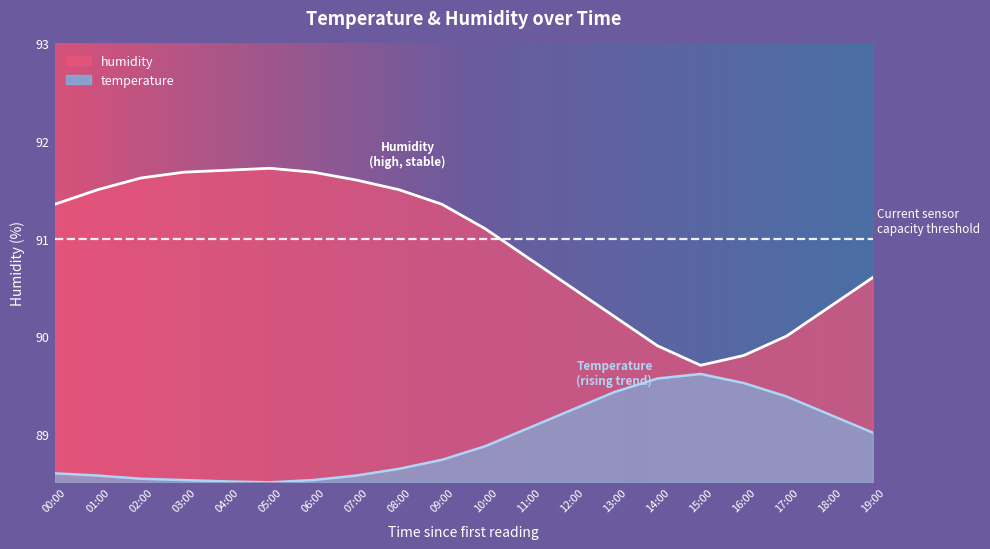

The temperature series shows 89.6 at 15:00. True or false?

True